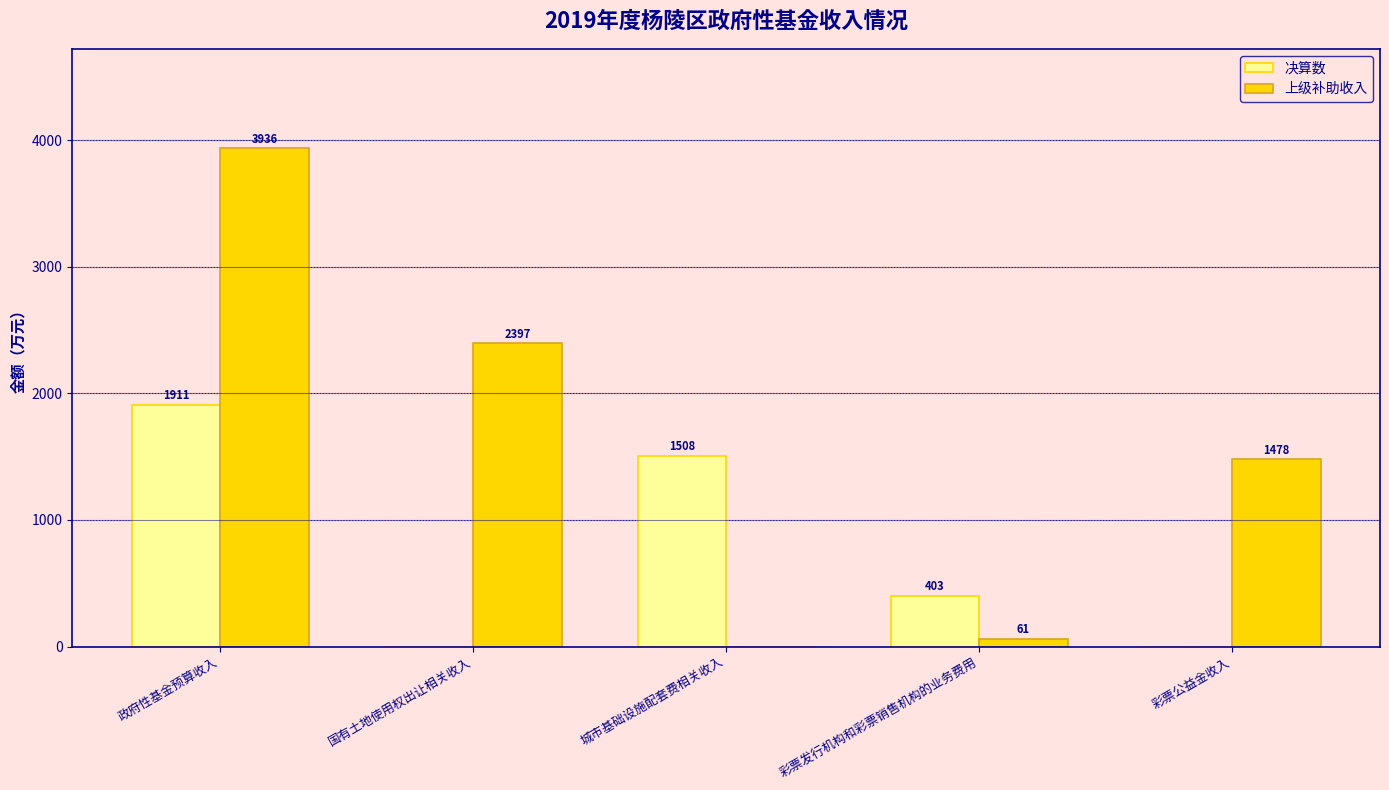

Reading right to left, extract all data points from this chart.

决算数: 彩票公益金收入=0	彩票发行机构和彩票销售机构的业务费用=403	城市基础设施配套费相关收入=1508	国有土地使用权出让相关收入=0	政府性基金预算收入=1911
上级补助收入: 彩票公益金收入=1478	彩票发行机构和彩票销售机构的业务费用=61	城市基础设施配套费相关收入=0	国有土地使用权出让相关收入=2397	政府性基金预算收入=3936